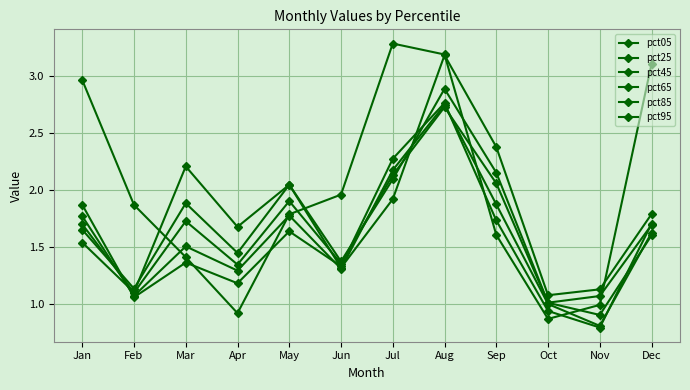

Count the number of categories in the chart.

12